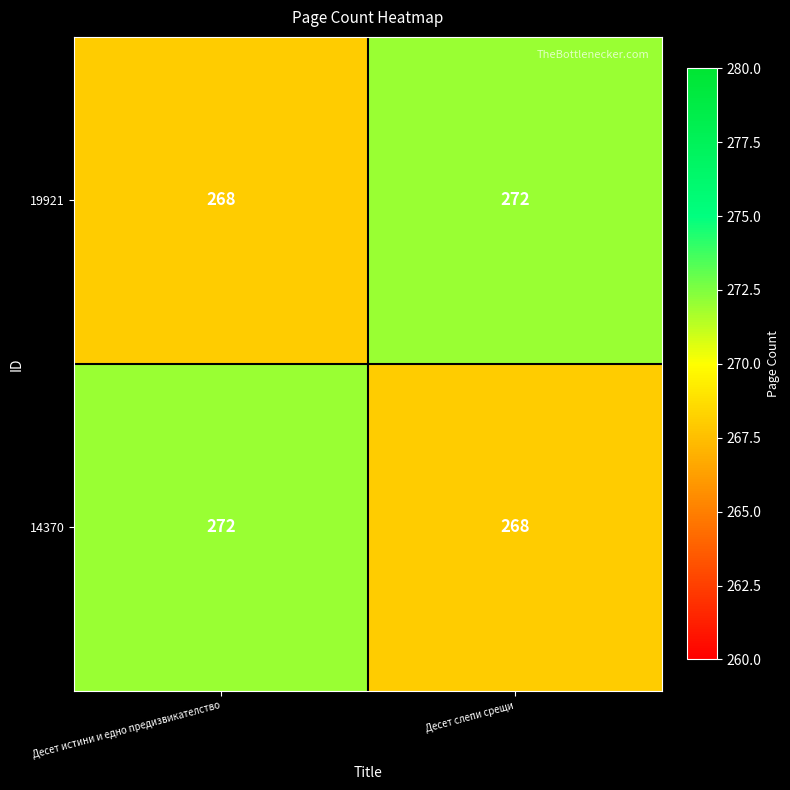

What is the spread (max minus min) of values at Десет истини и едно предизвикателство?

4